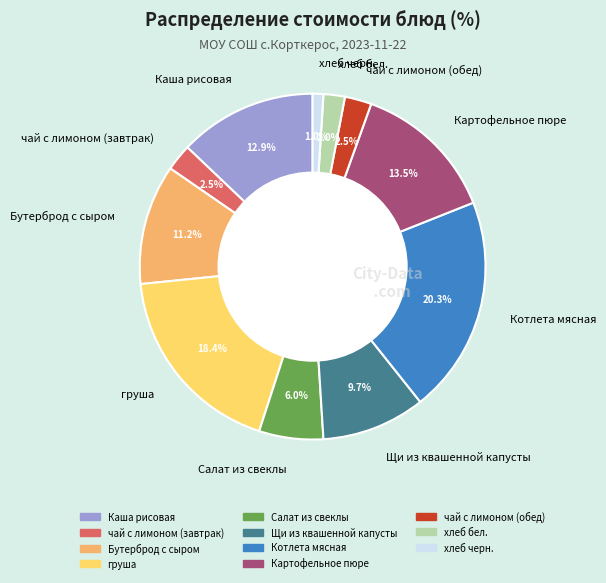

True or false: Котлета мясная accounts for 10% of the total.

False